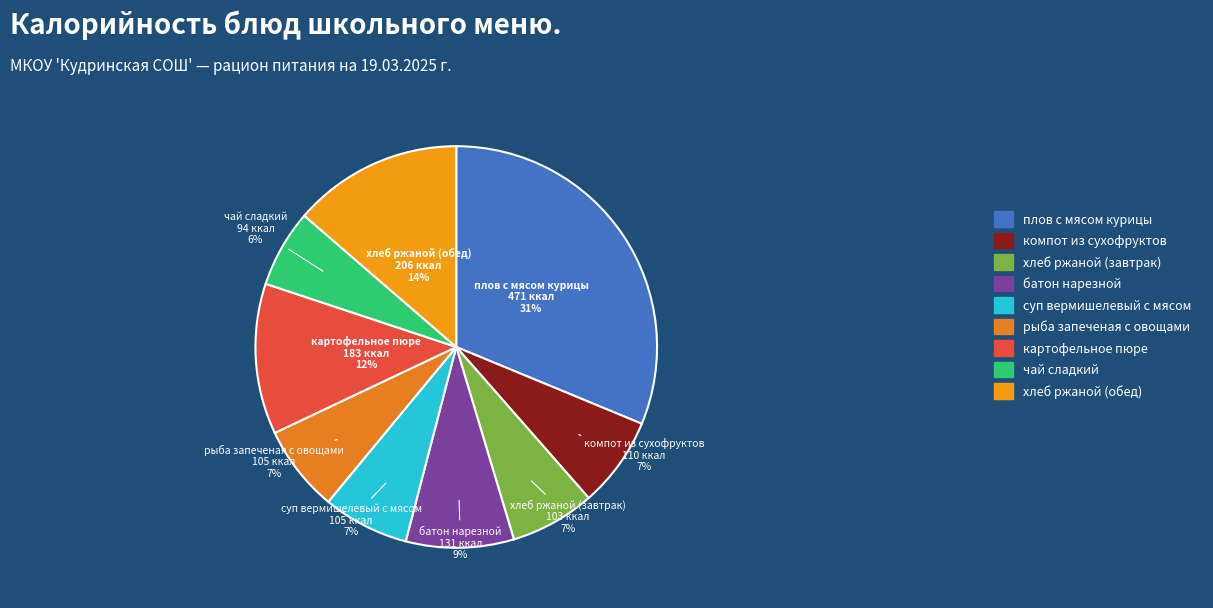

True or false: компот из сухофруктов accounts for 7% of the total.

True